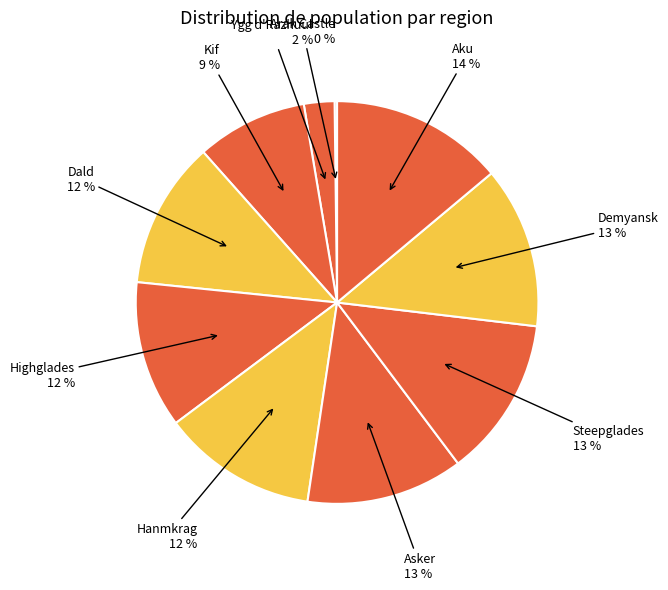

Is it true that Demyansk is 6% of the pie?

False